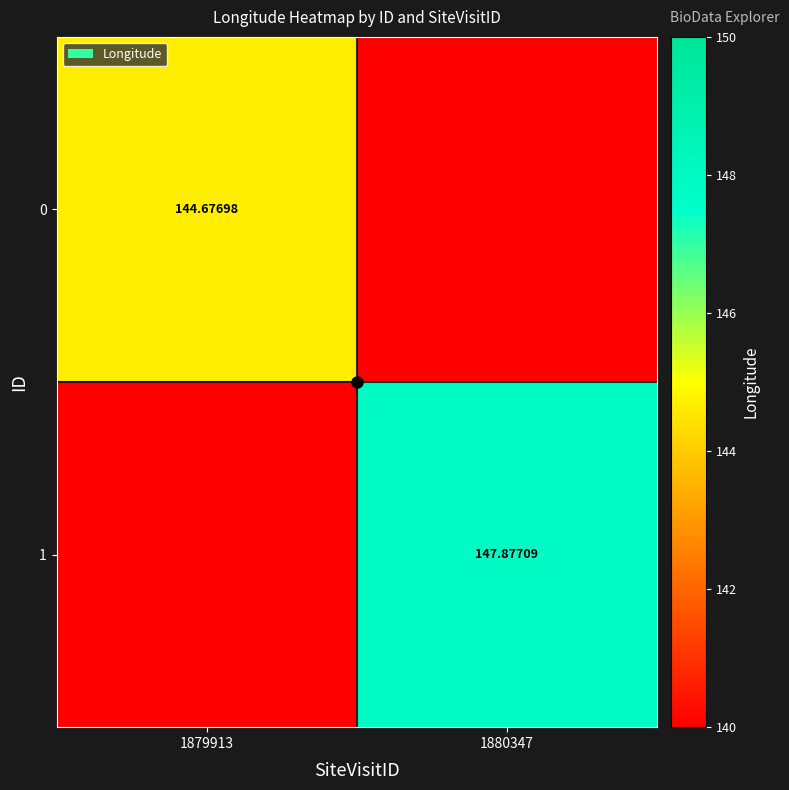

What is the difference between the maximum and minimum values in the 0 series?

4.7